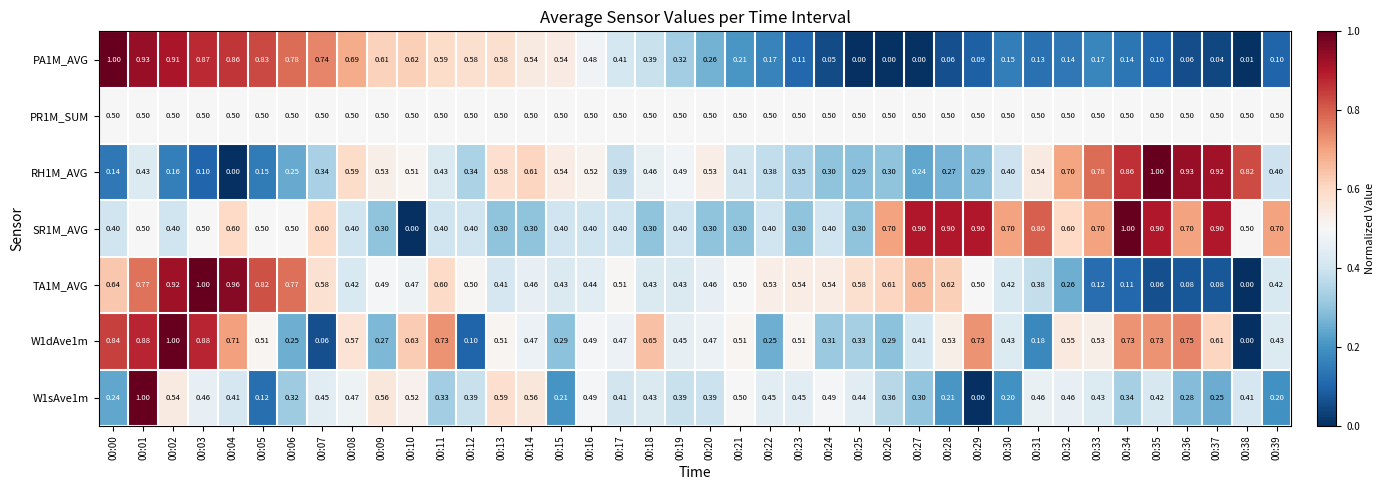

Is the value of TA1M_AVG at 00:17 greater than the value of W1dAve1m at 00:14?

Yes